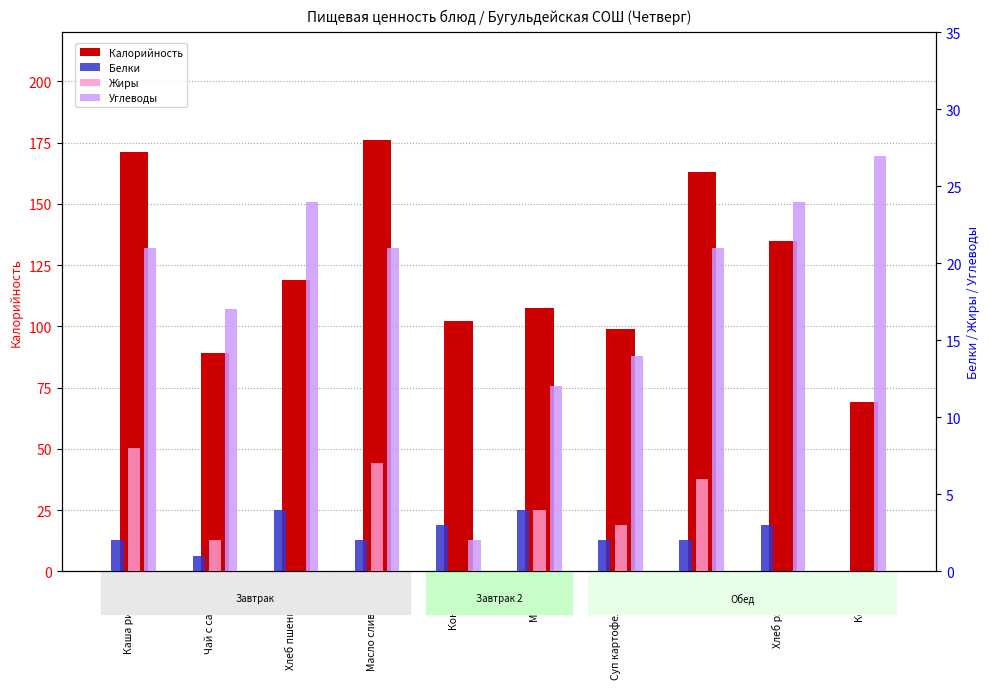

What is the sum of all Жиры values?

30.0